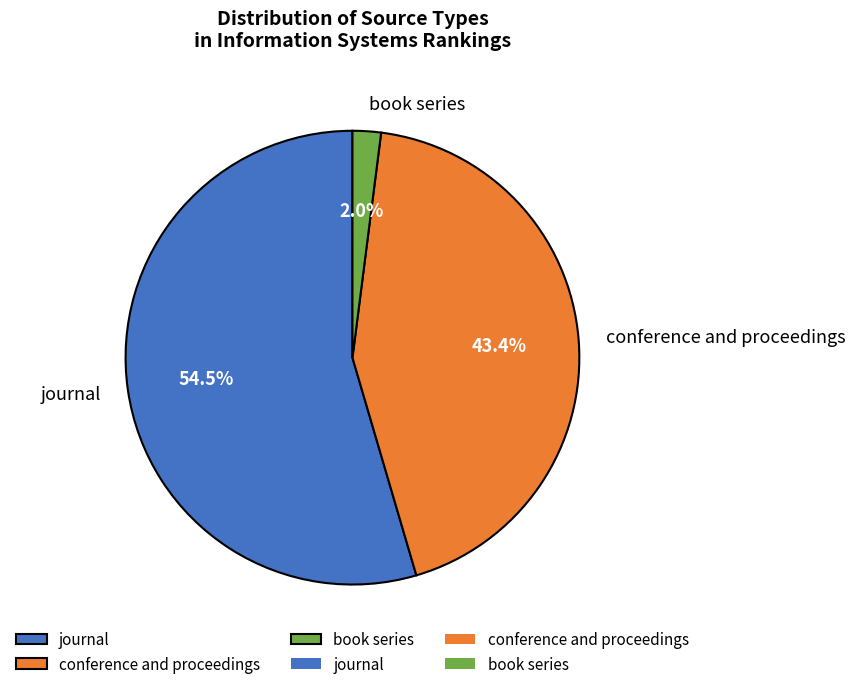

Which has a higher value, conference and proceedings or book series?

conference and proceedings